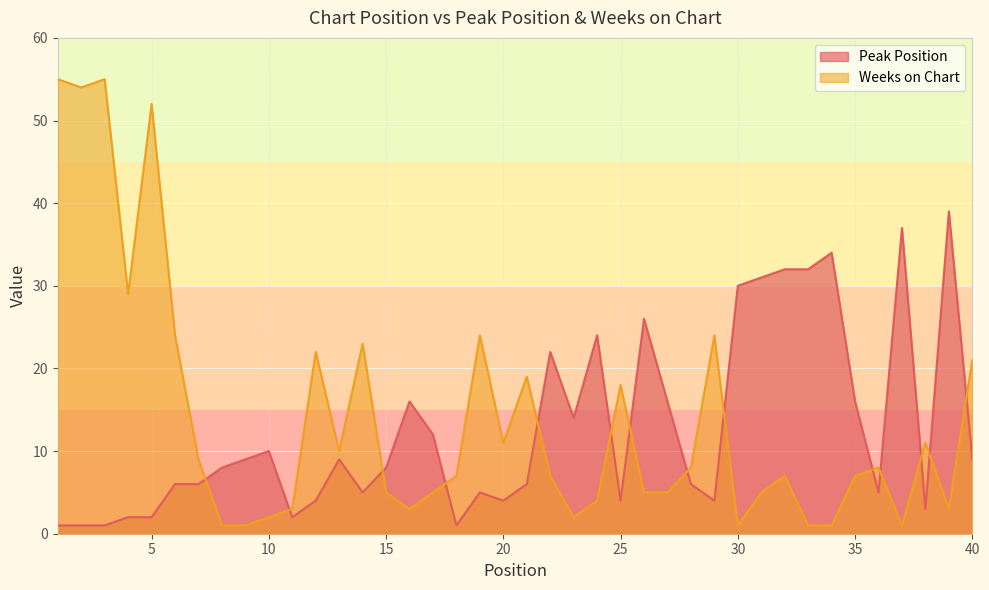

Which series has the largest total across all categories?

Weeks on Chart